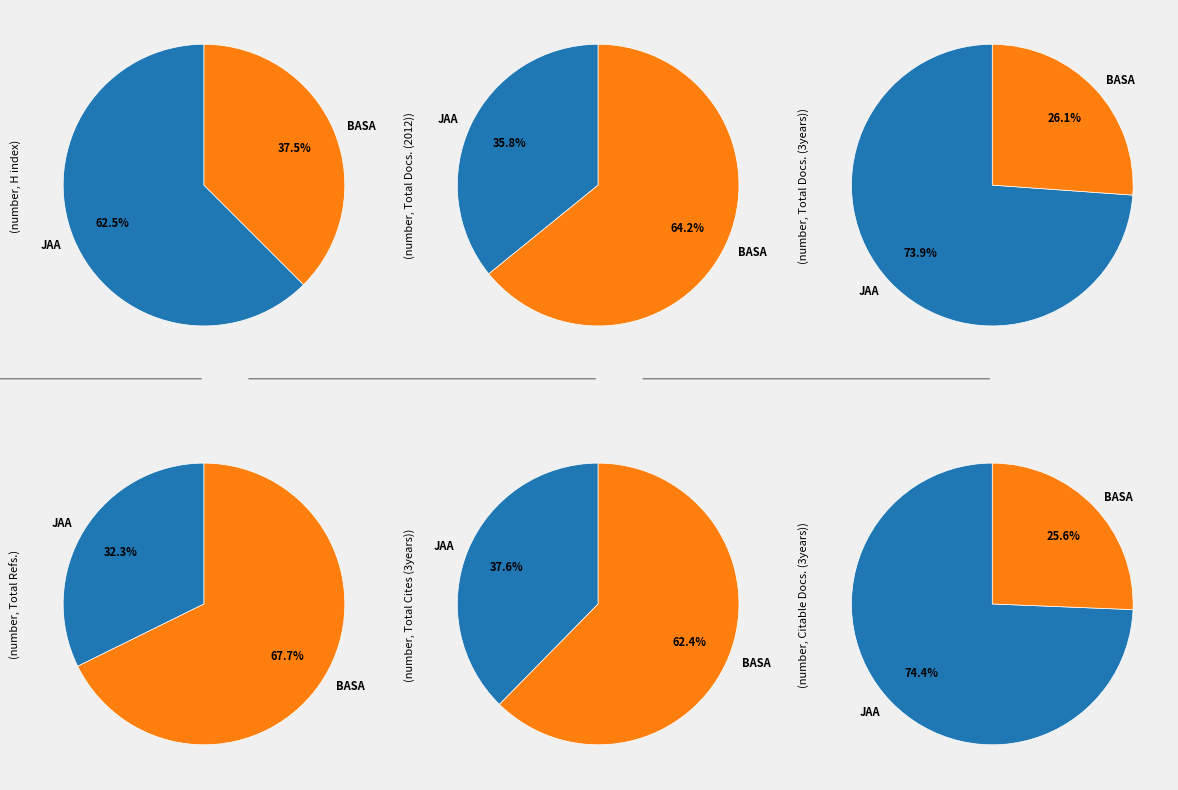

To the nearest percent, what is the difference between the Bulletin of the Astronomical Society and Journal of Astrophysics and Astronomy slice percentages?

49%